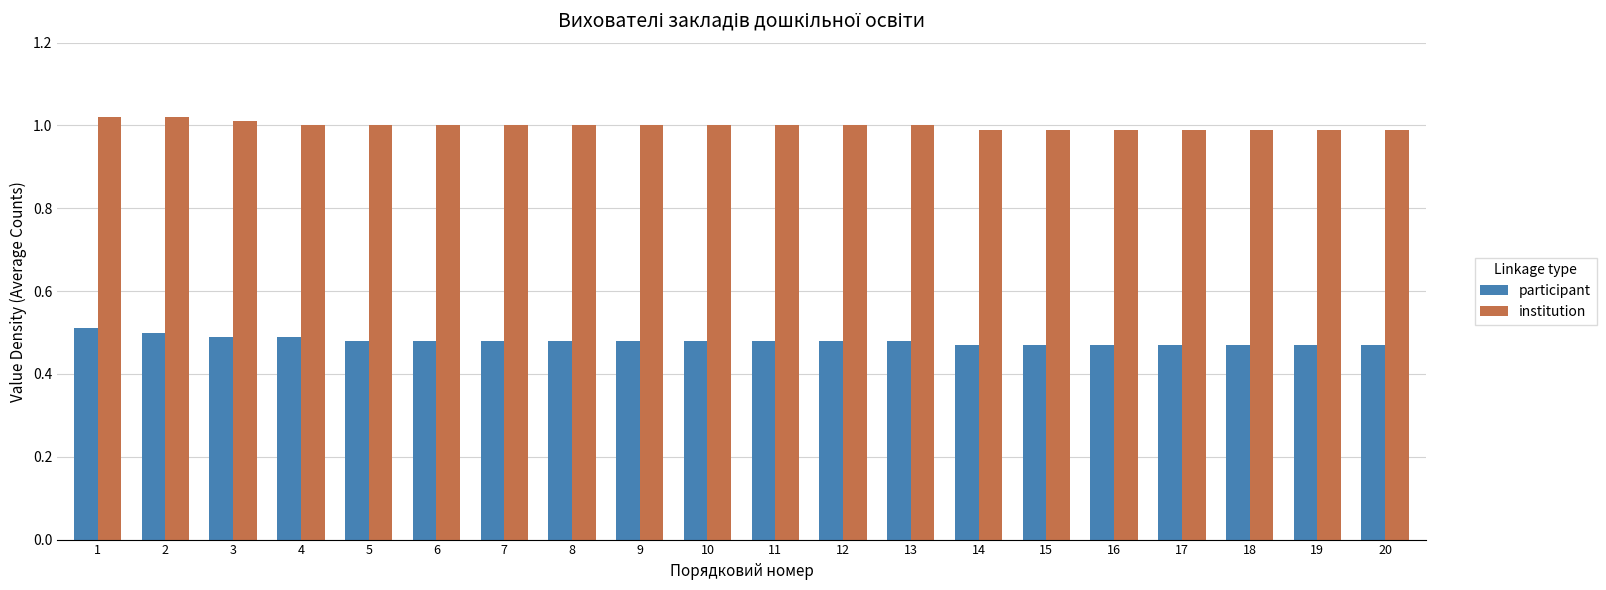

What are all the series names shown in the legend?

participant, institution